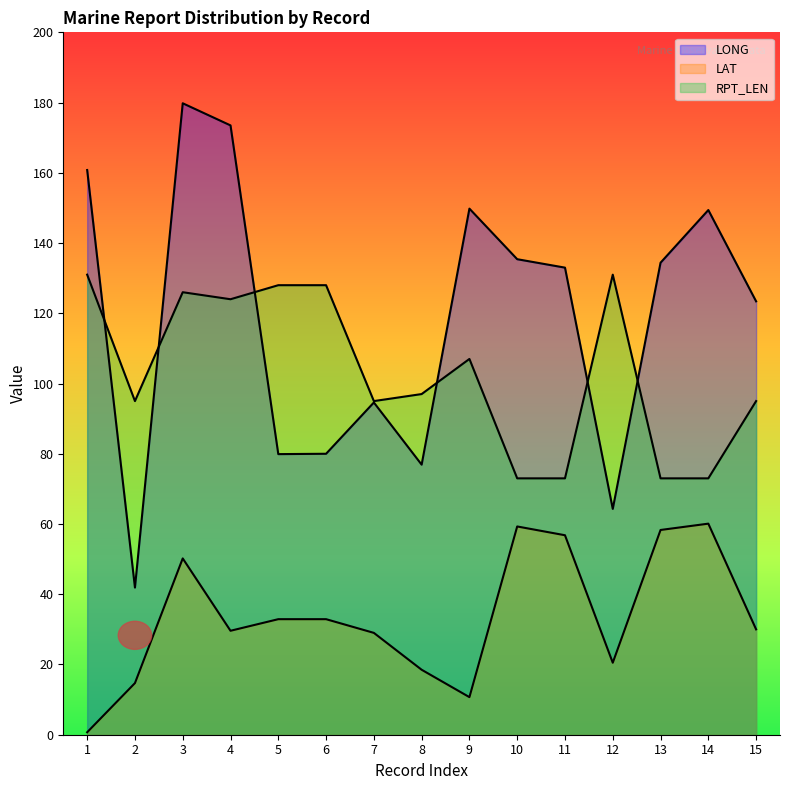

What is the sum of all LONG values?

1777.1